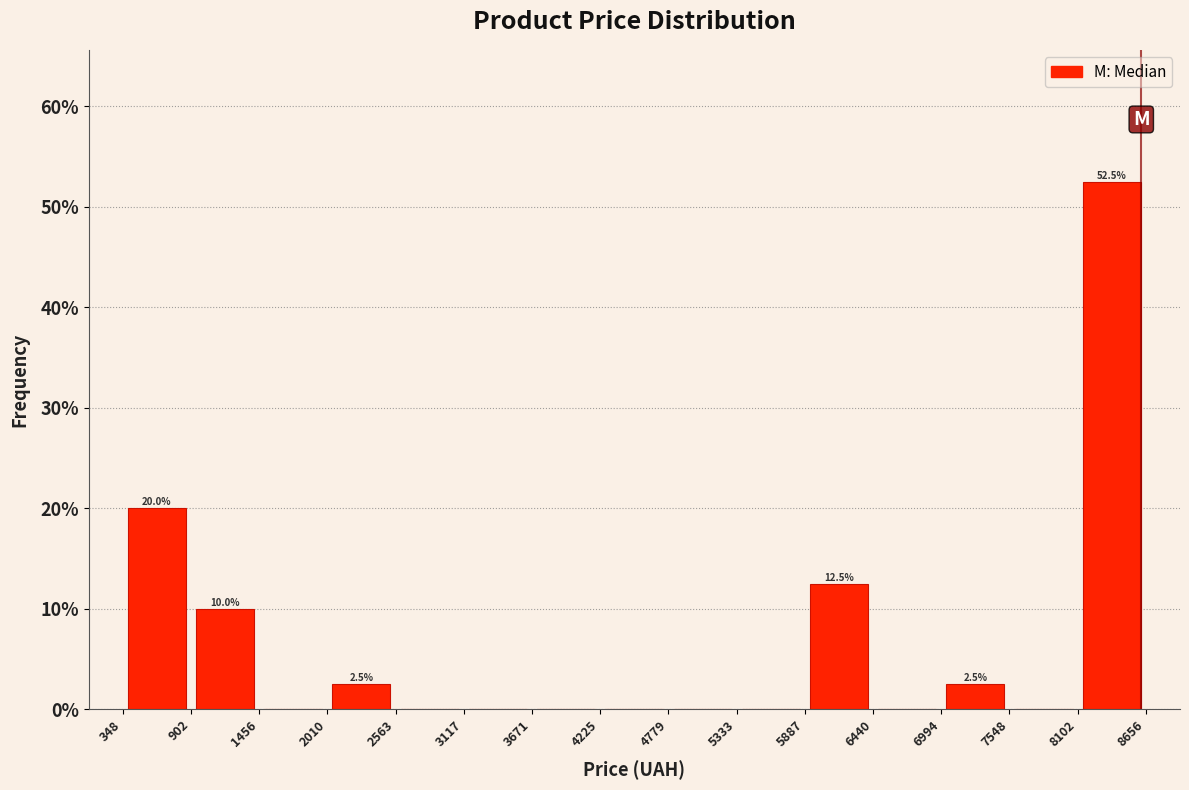

Over which range of the x-axis is the bar tallest?

8102 to 8656